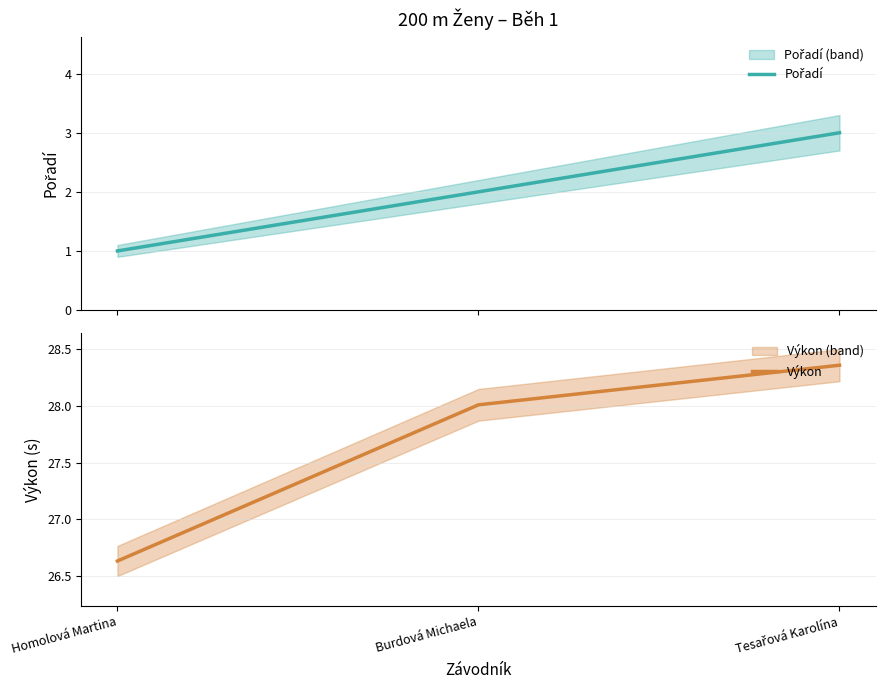

Rank the series by their maximum value, from highest to lowest.

Výkon, Pořadí